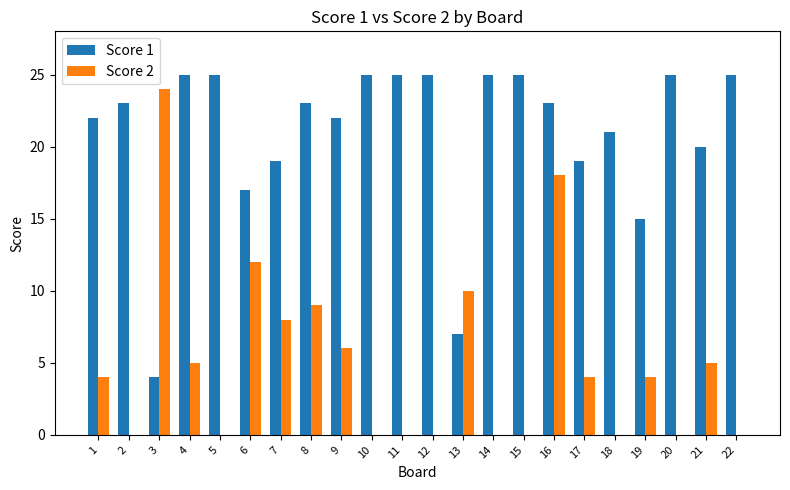

What is the spread (max minus min) of values at 2?

23